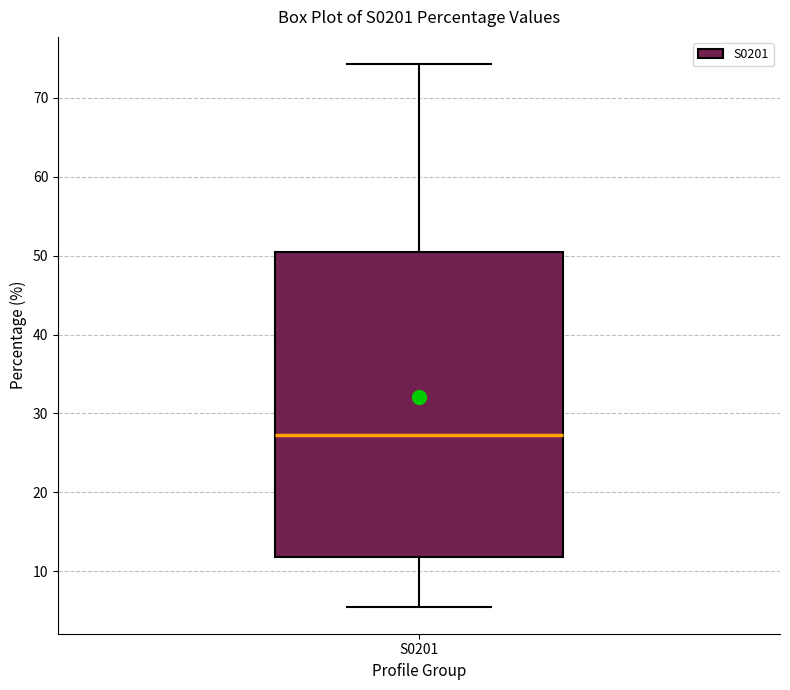

Transcribe this box plot: give where the median line is, the range the box spans, and where the two whiskers end, as read against the y-axis. The values are not printed on the chart, so give them approximately, as read against the axis.

median 27, box 12 to 50, whiskers 6 to 74